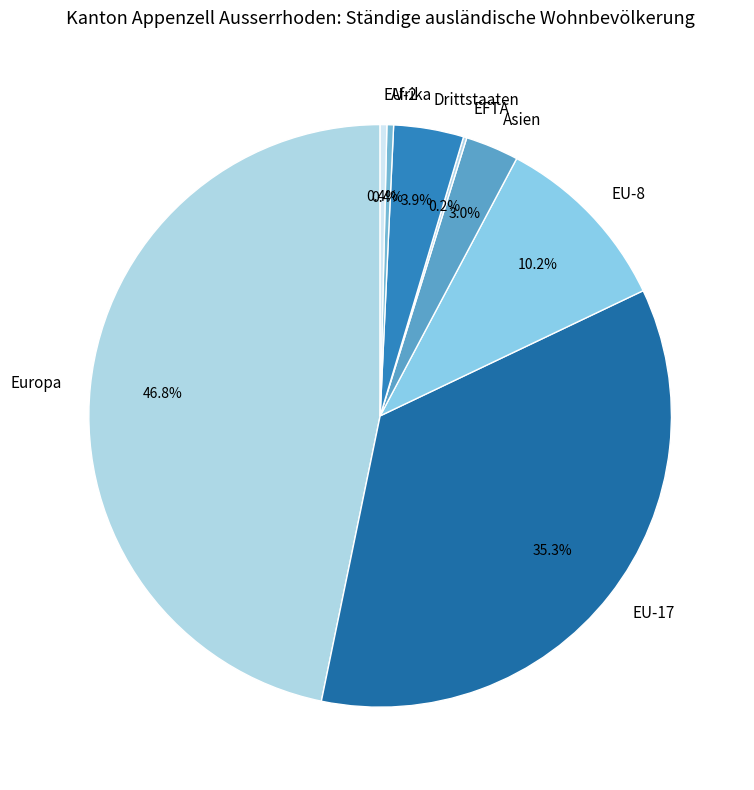

What percentage is NOT represented by Drittstaaten?

96.1%